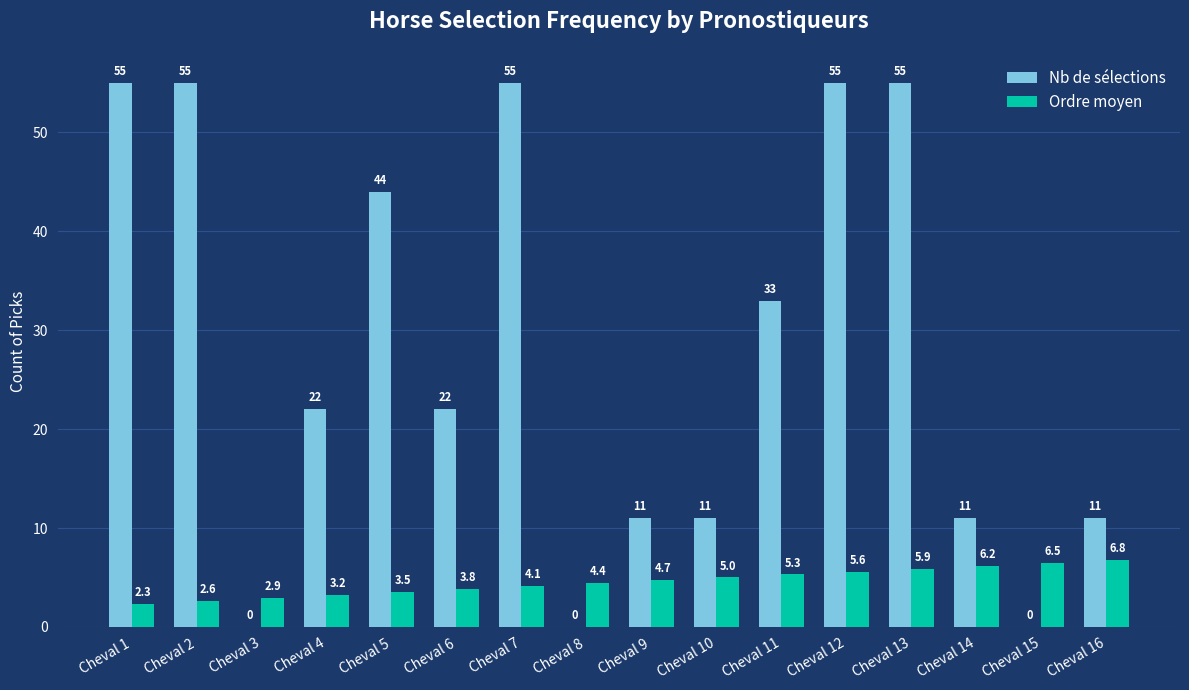

What is the sum of all Nb de sélections values?

440.0